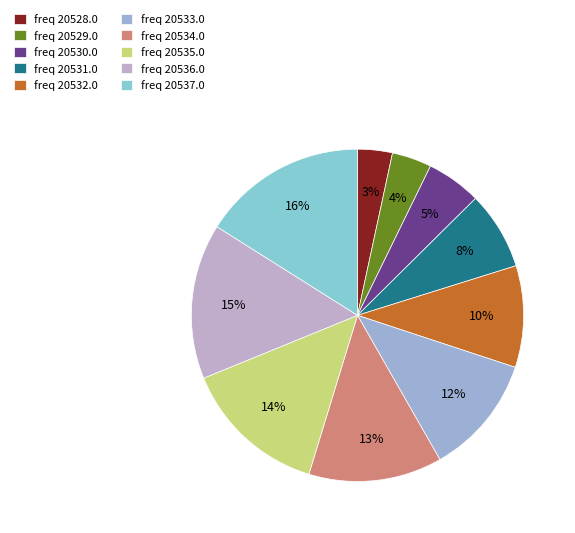

How many slices are in this pie chart?

10